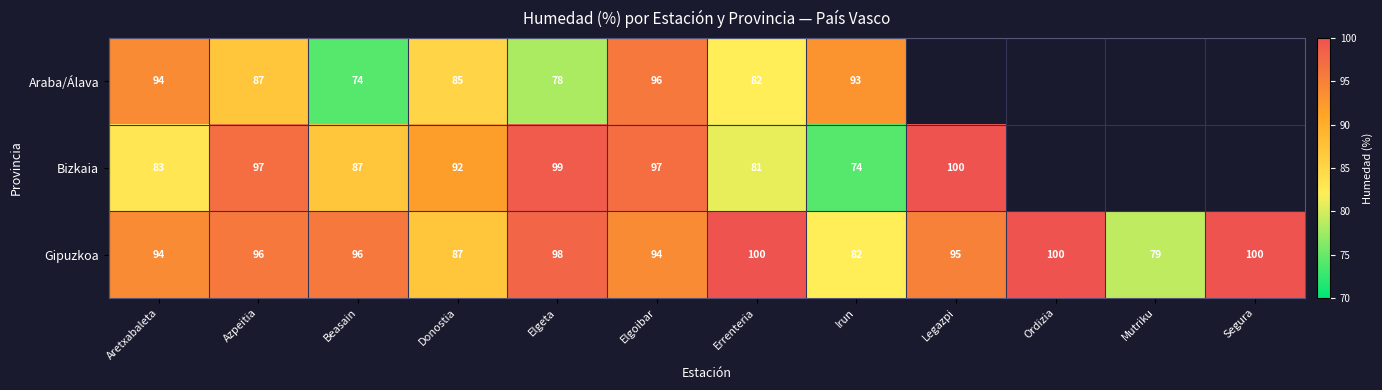

What is the spread (max minus min) of values at Beasain?

22